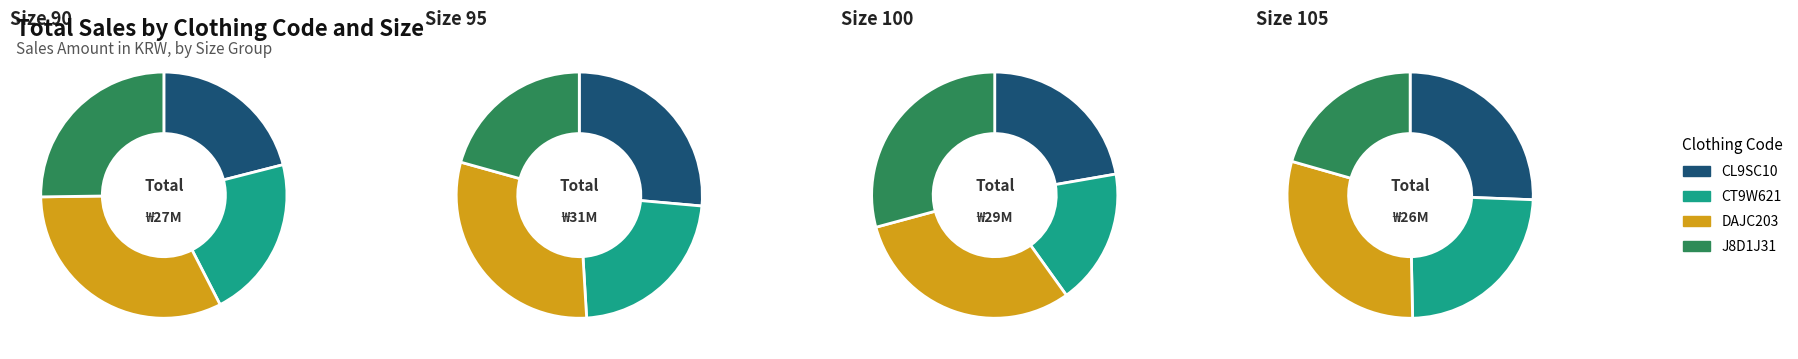

True or false: 105 accounts for 39% of the total.

False